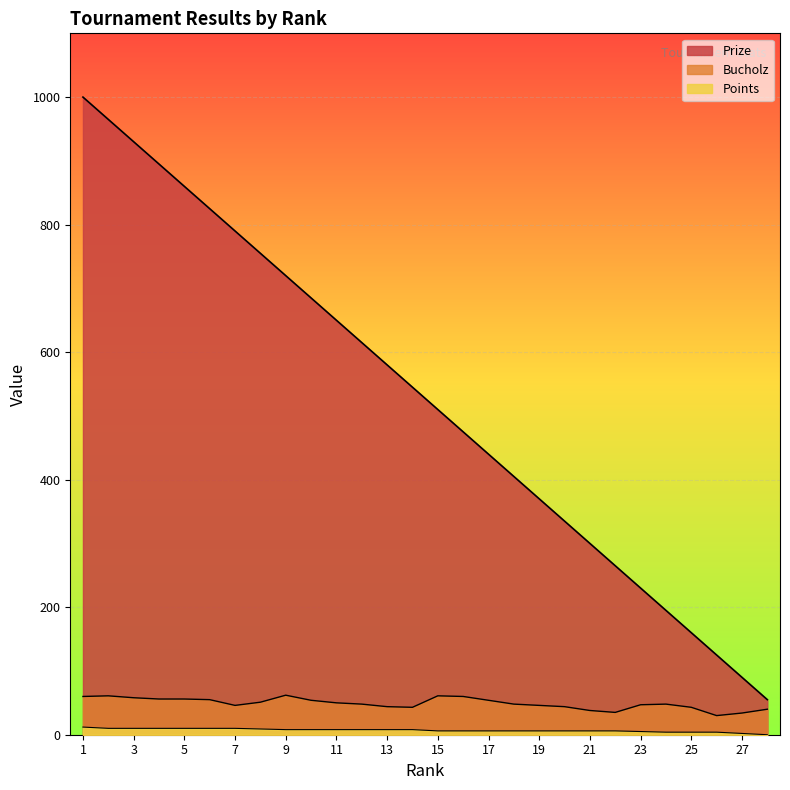

Which series changed the most between 6 and 15?

Prize